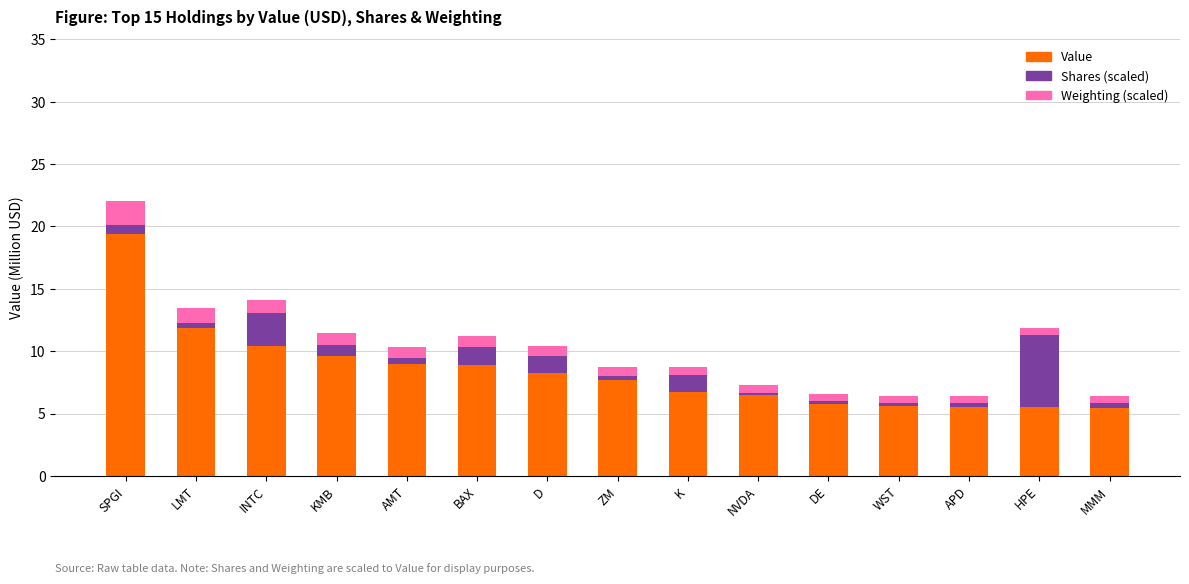

What is the lowest value of the Value series?

5.5